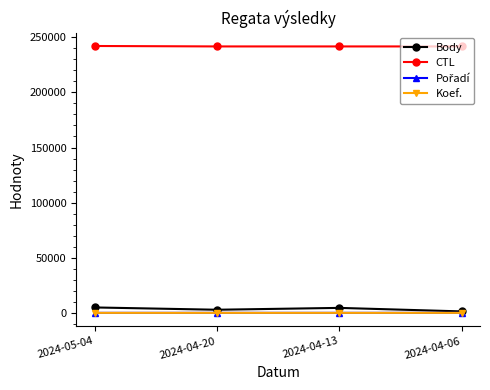

Does the chart have visible grid lines?

No